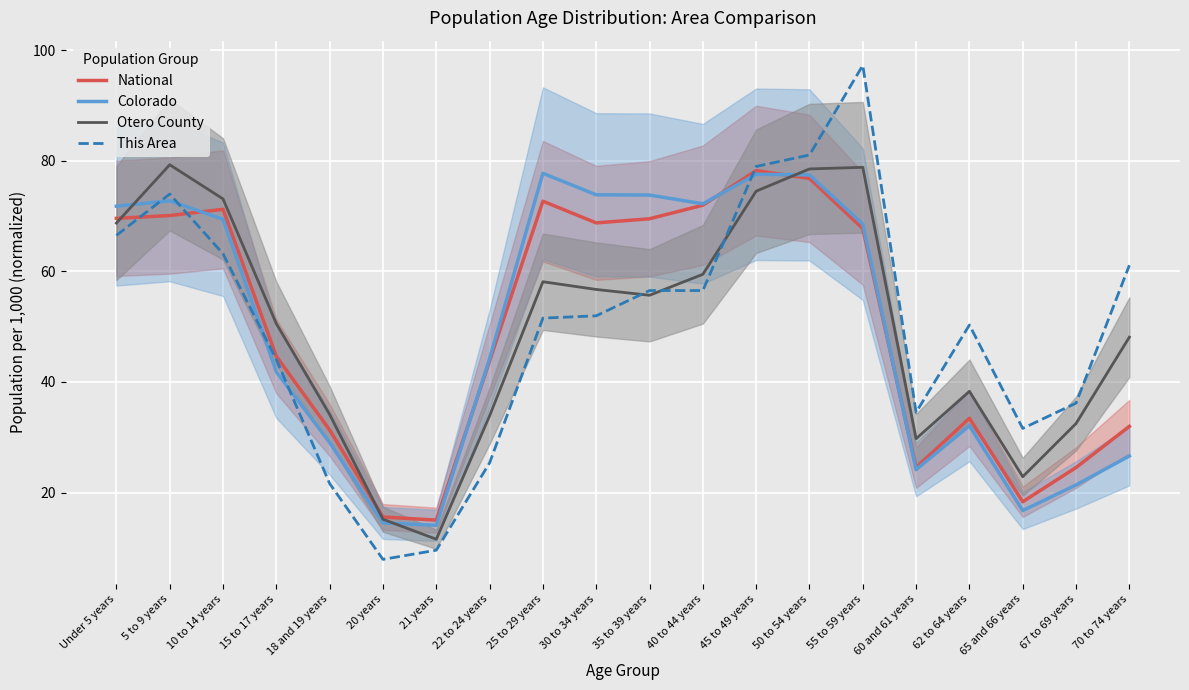

Reading left to right, what are all the values shown in this chart?

National: Under 5 years=69.6	5 to 9 years=70.1	10 to 14 years=71.3	15 to 17 years=44.6	18 and 19 years=31.3	20 years=15.6	21 years=15.0	22 to 24 years=43.8	25 to 29 years=72.7	30 to 34 years=68.8	35 to 39 years=69.5	40 to 44 years=72.0	45 to 49 years=78.3	50 to 54 years=76.8	55 to 59 years=67.8	60 and 61 years=24.5	62 to 64 years=33.4	65 and 66 years=18.3	67 to 69 years=24.5	70 to 74 years=32.0
Colorado: Under 5 years=71.8	5 to 9 years=72.8	10 to 14 years=69.5	15 to 17 years=41.8	18 and 19 years=29.0	20 years=14.5	21 years=14.1	22 to 24 years=44.2	25 to 29 years=77.8	30 to 34 years=73.9	35 to 39 years=73.8	40 to 44 years=72.2	45 to 49 years=77.6	50 to 54 years=77.5	55 to 59 years=68.6	60 and 61 years=24.1	62 to 64 years=32.1	65 and 66 years=16.7	67 to 69 years=21.4	70 to 74 years=26.6
Otero County: Under 5 years=68.8	5 to 9 years=79.3	10 to 14 years=73.1	15 to 17 years=50.6	18 and 19 years=34.1	20 years=15.2	21 years=11.5	22 to 24 years=33.9	25 to 29 years=58.1	30 to 34 years=56.7	35 to 39 years=55.7	40 to 44 years=59.5	45 to 49 years=74.5	50 to 54 years=78.6	55 to 59 years=78.8	60 and 61 years=29.7	62 to 64 years=38.3	65 and 66 years=22.9	67 to 69 years=32.5	70 to 74 years=48.1
This Area: Under 5 years=66.5	5 to 9 years=74.0	10 to 14 years=63.2	15 to 17 years=44.1	18 and 19 years=21.6	20 years=7.9	21 years=9.6	22 to 24 years=25.4	25 to 29 years=51.6	30 to 34 years=52.0	35 to 39 years=56.5	40 to 44 years=56.5	45 to 49 years=79.0	50 to 54 years=81.1	55 to 59 years=97.3	60 and 61 years=34.5	62 to 64 years=50.3	65 and 66 years=31.6	67 to 69 years=36.2	70 to 74 years=61.1